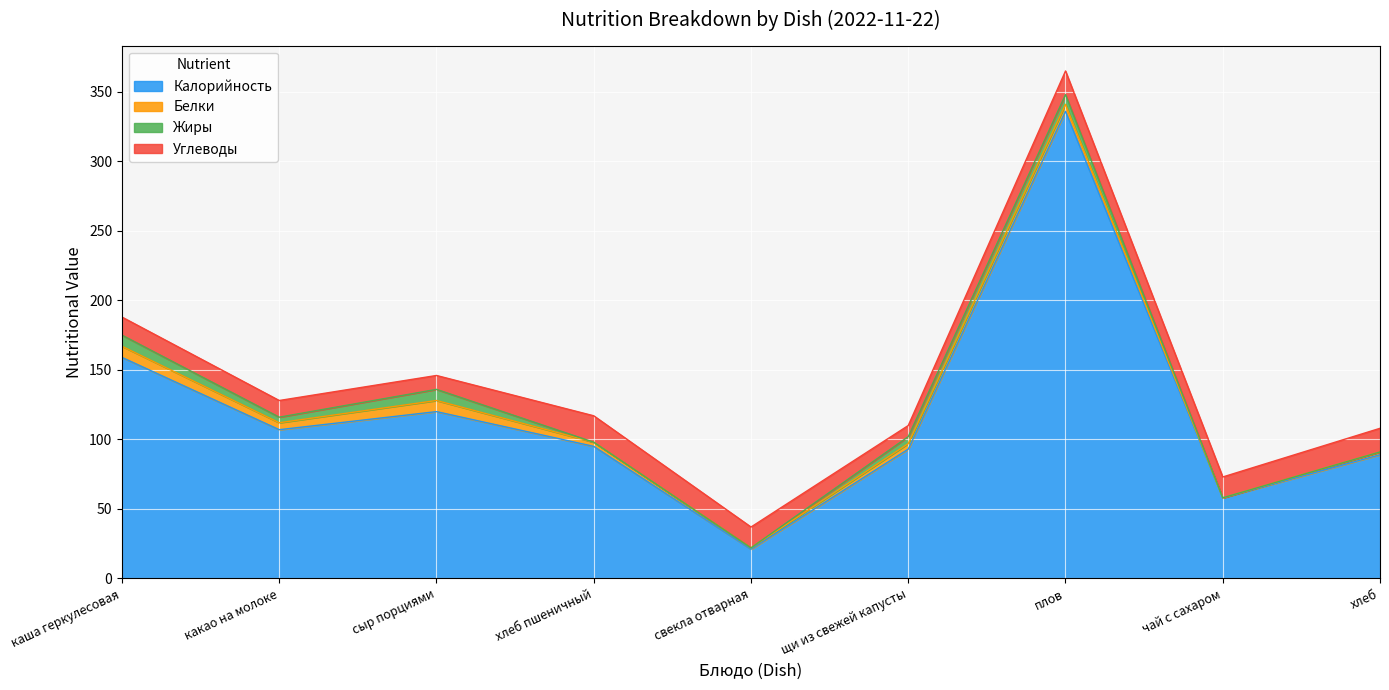

Between сыр порциями and какао на молоке, which is larger?

сыр порциями